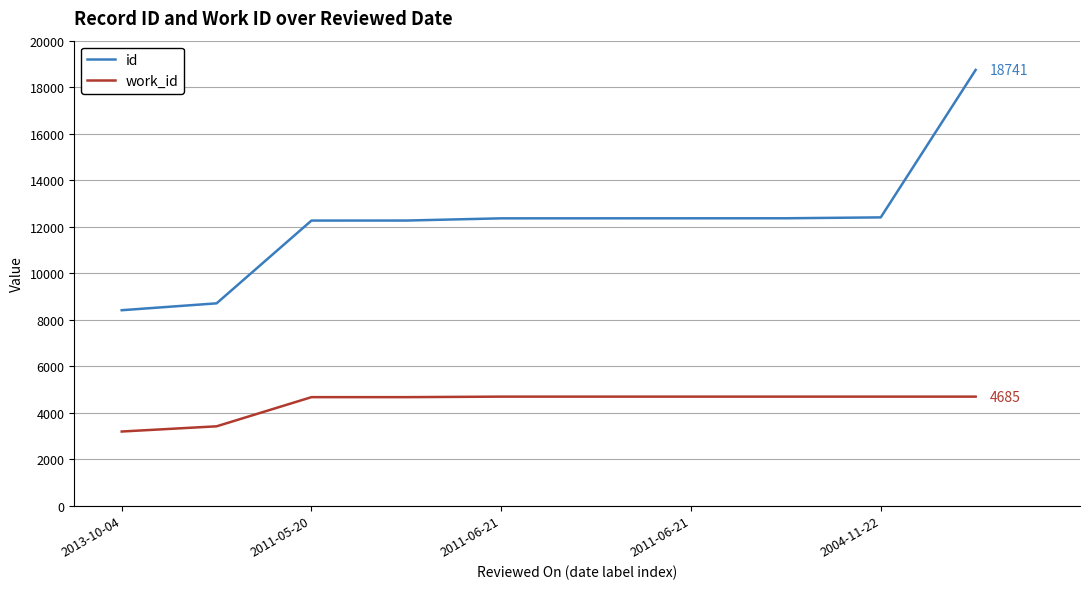

What are all the series names shown in the legend?

id, work_id